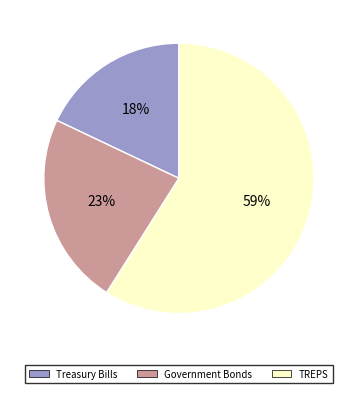

Is there a majority slice in this chart?

Yes